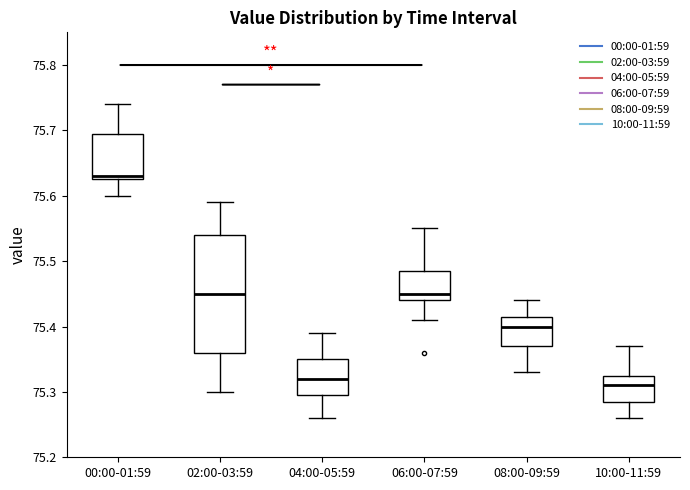

Which box is the tallest, from its lower edge to its upper edge?

02:00-03:59